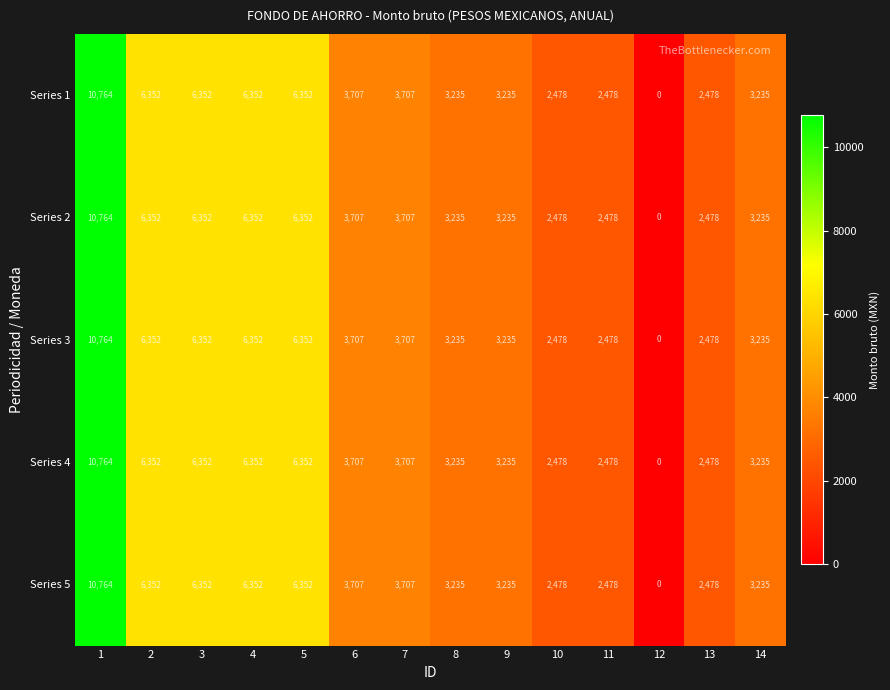

What is the sum of the Series 2 values at 8 and 1?

13999